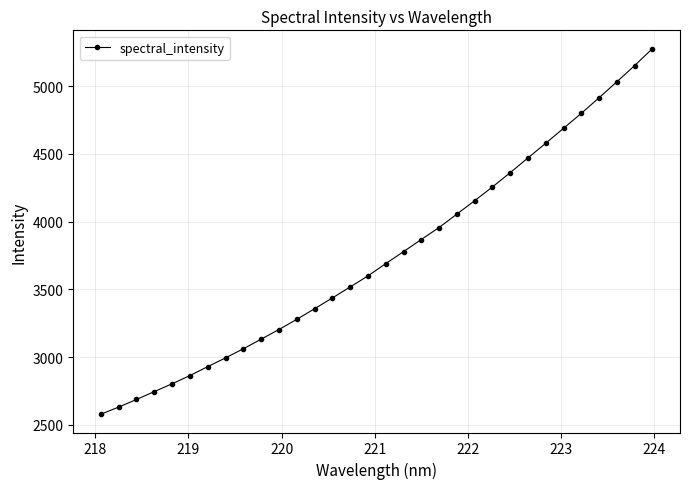

How many categories are shown in the chart?

32